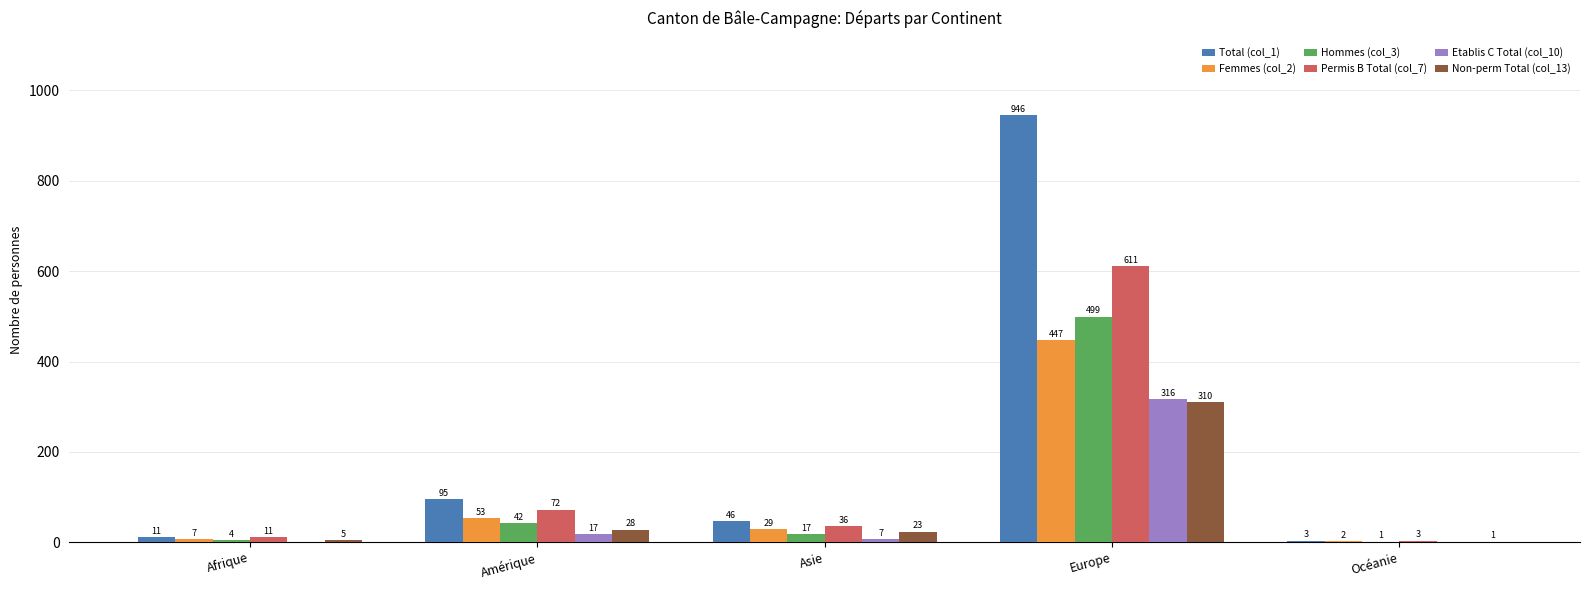

Which series has the largest total across all categories?

Total (col_1)